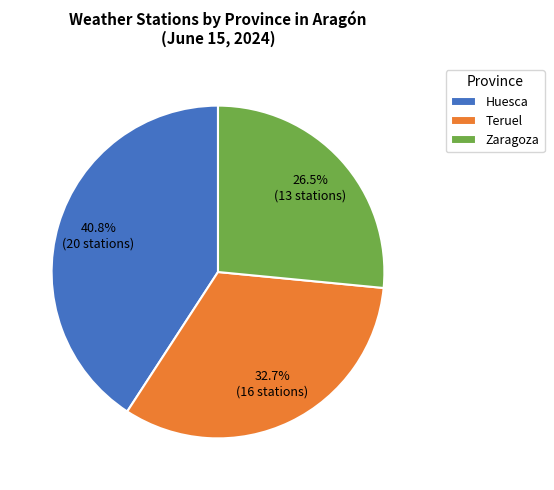

To the nearest percent, what percentage of the pie is Huesca?

41%